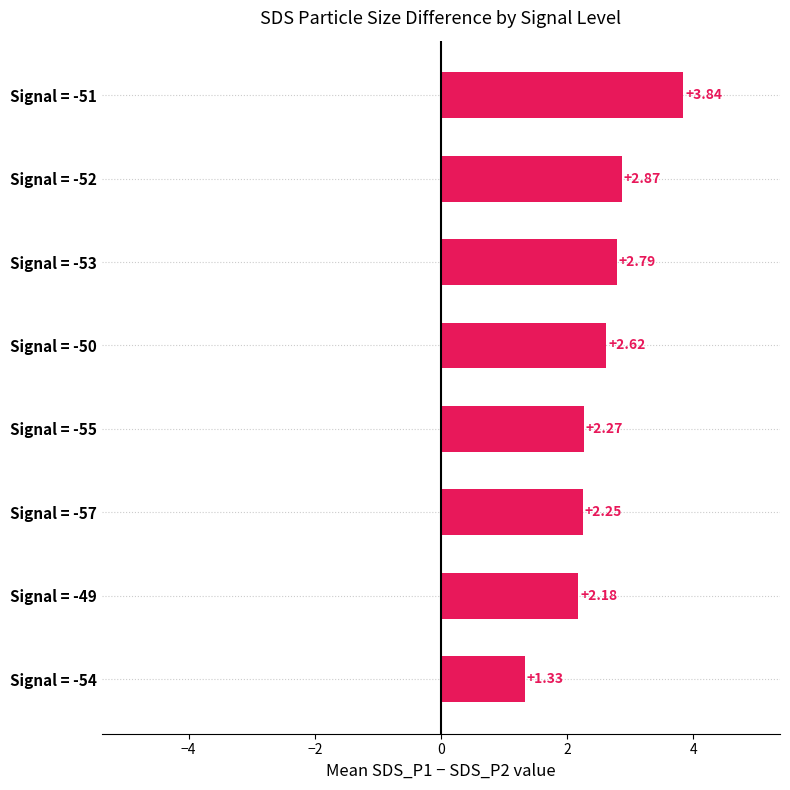

Rank the categories by value from lowest to highest.

Signal = -54, Signal = -49, Signal = -57, Signal = -55, Signal = -50, Signal = -53, Signal = -52, Signal = -51